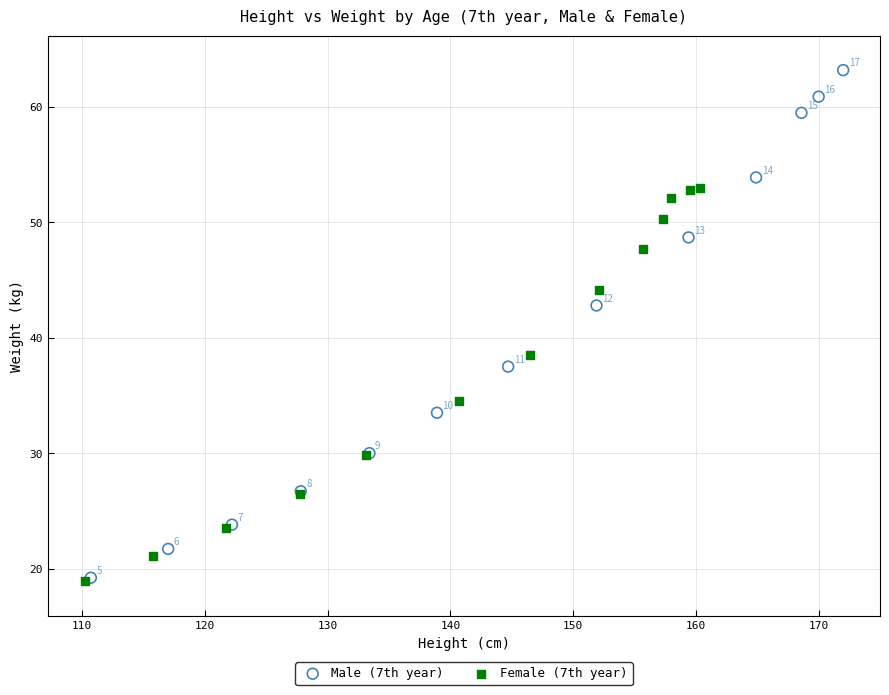

Which series contains the highest Y value?

Male (7th year)